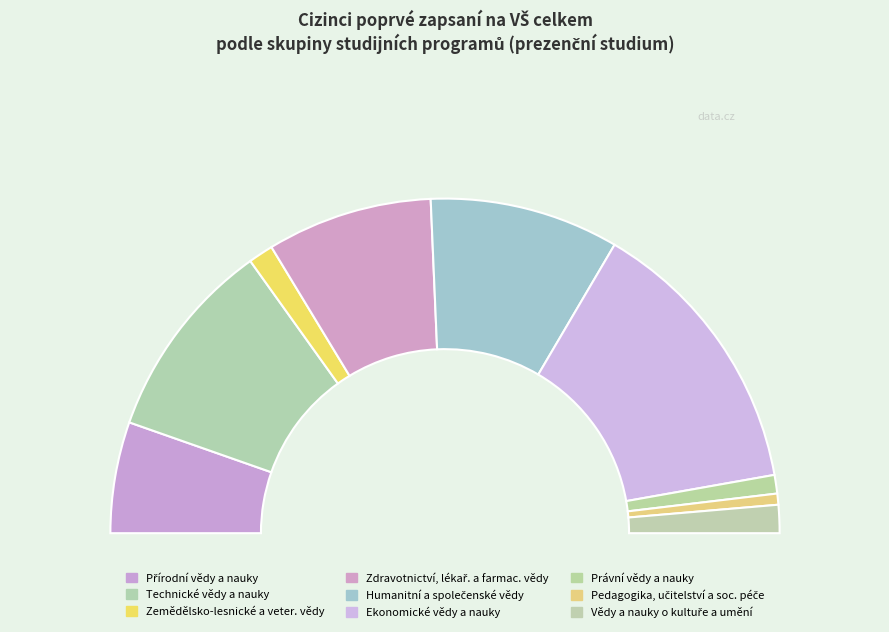

How many segments does this pie chart have?

9